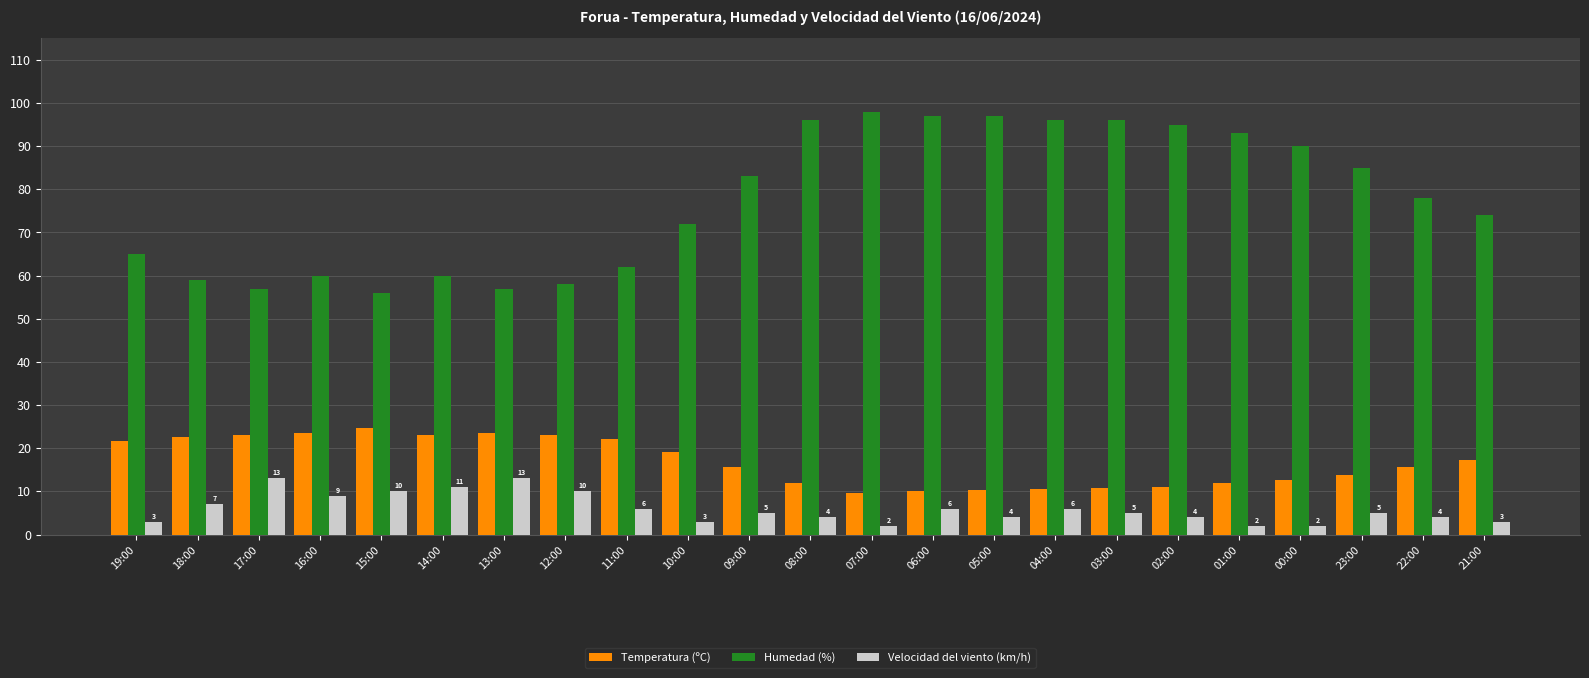

What is the approximate value of Velocidad del viento (km/h) at 18:00?

7.0